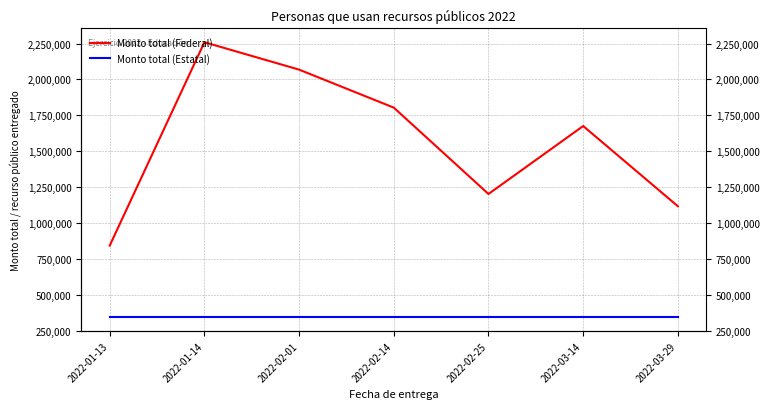

The Monto total (Federal) series shows 2259071 at 2022-01-14. True or false?

True